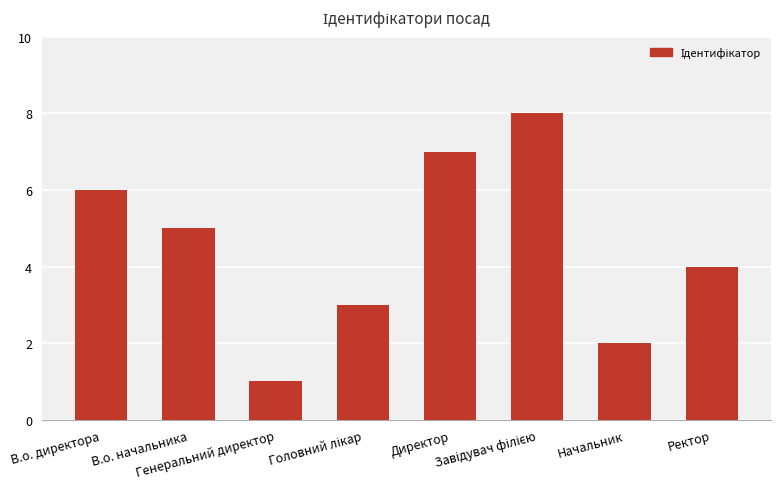

Reading right to left, transcribe all the data shown in this chart.

4	2	8	7	3	1	5	6